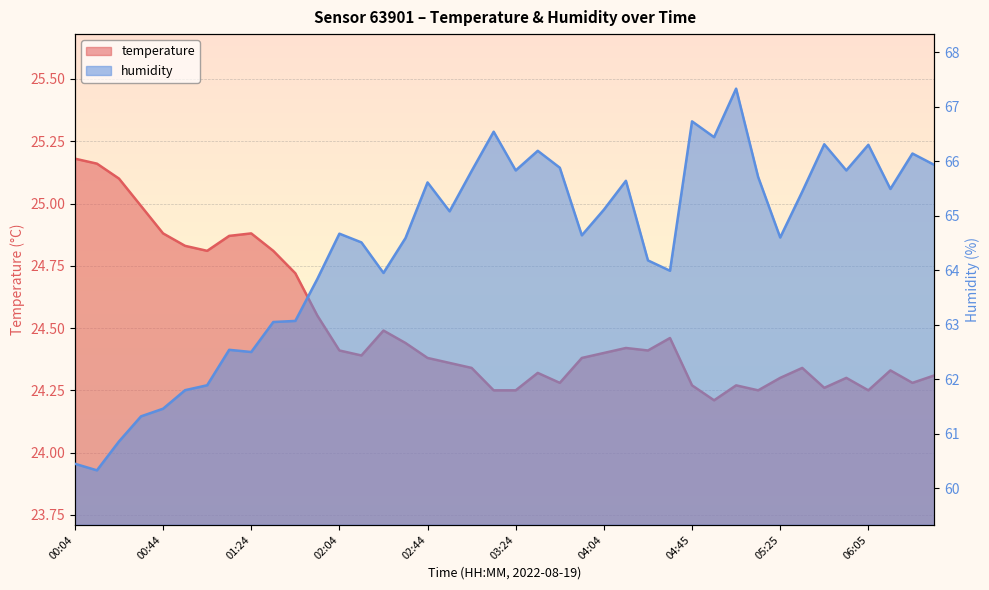

What position from the right is 01:44?

30